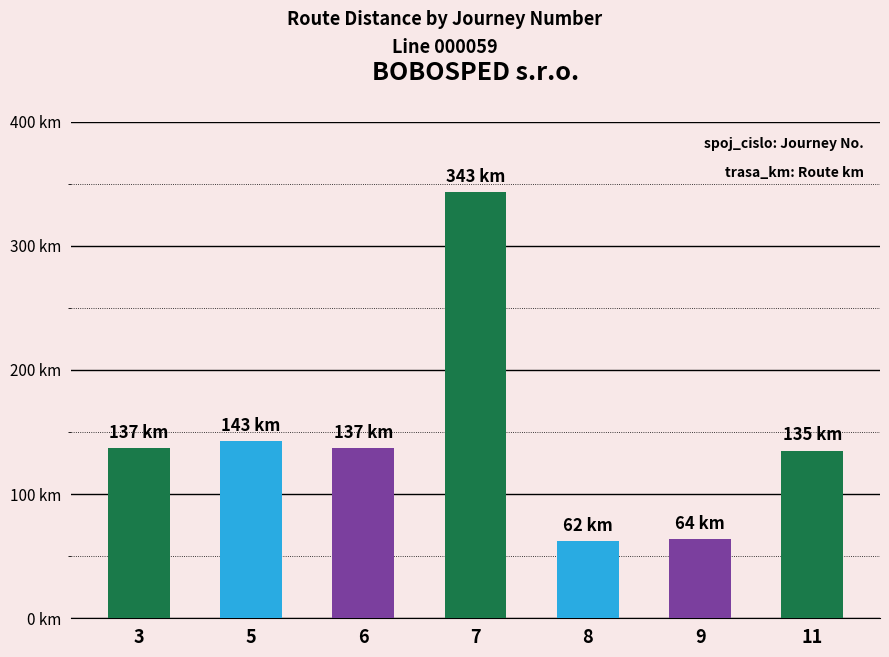

Are the bars horizontal?

No